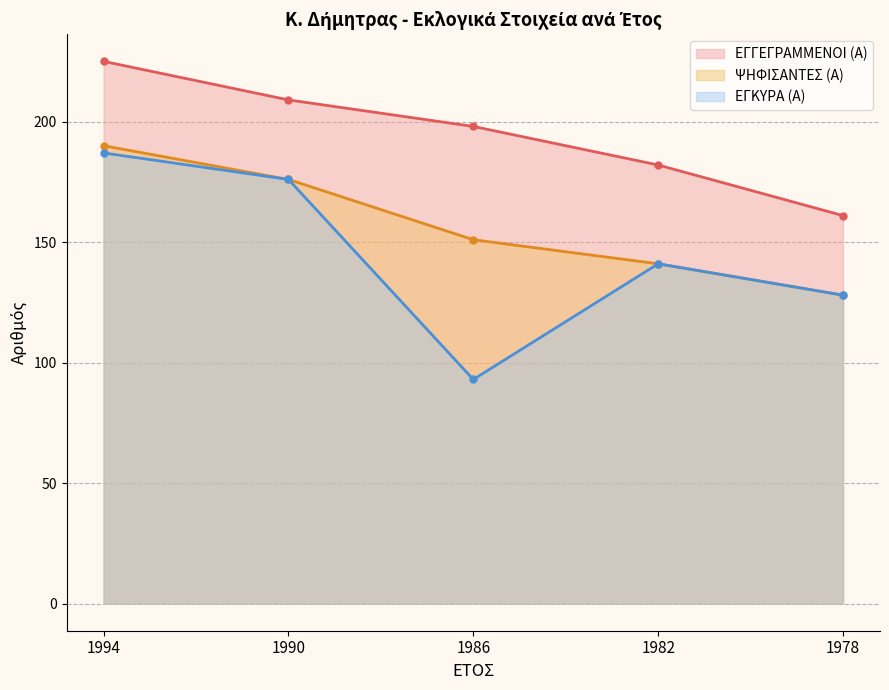

Does the chart have visible grid lines?

Yes